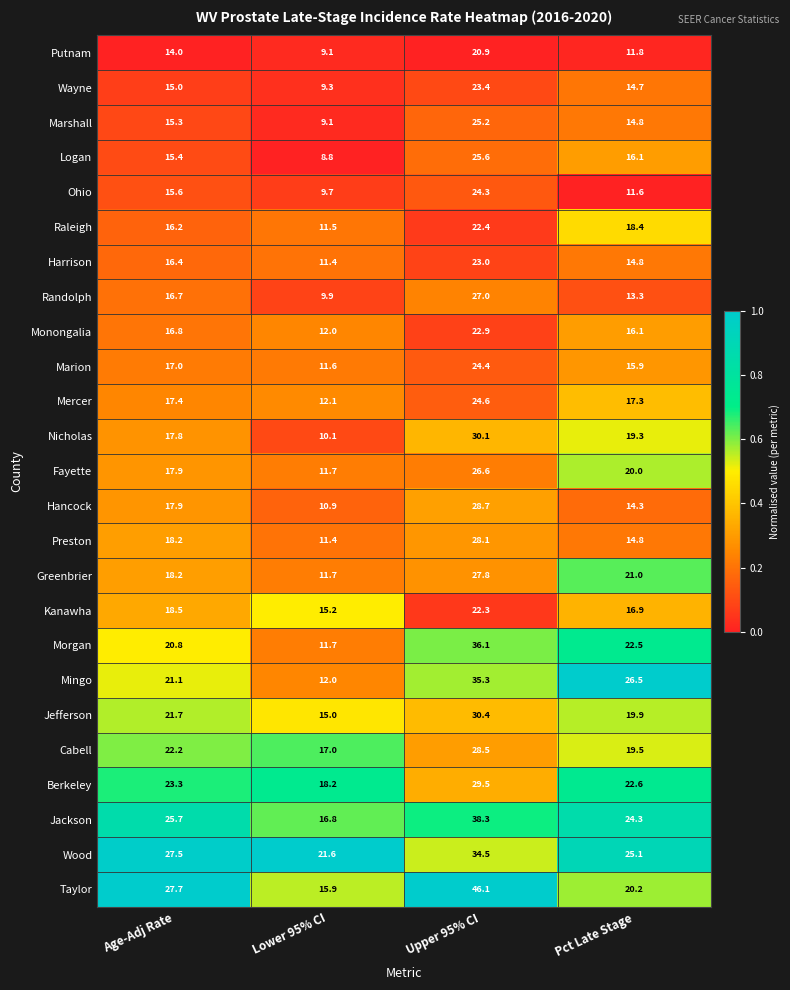

What value does the Taylor series have at Lower 95% CI?

15.9